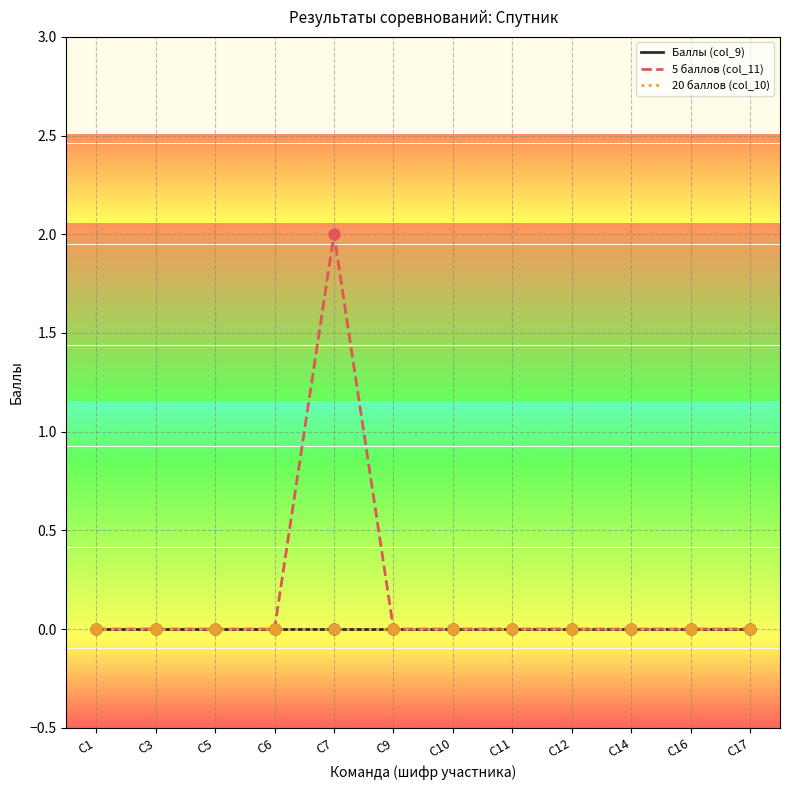

Does the chart have visible grid lines?

Yes